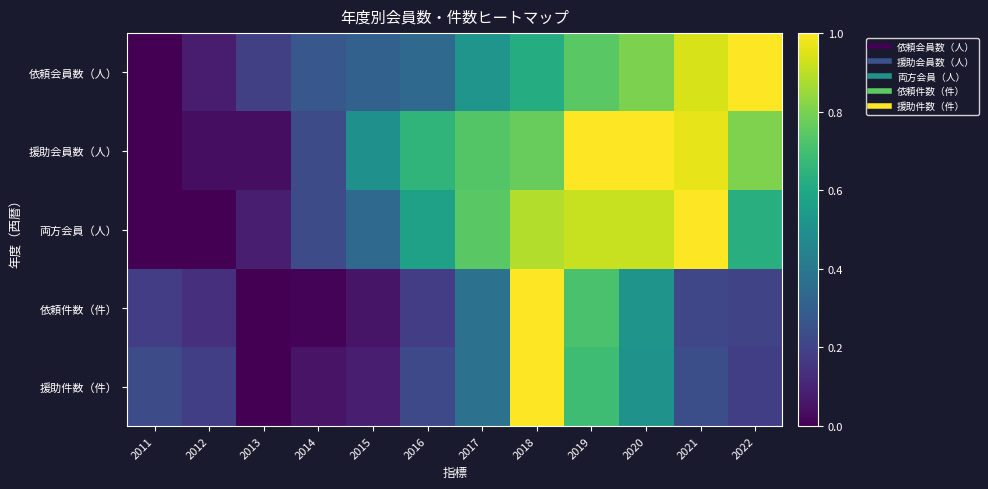

What is the total value across all series at 2014?

0.8